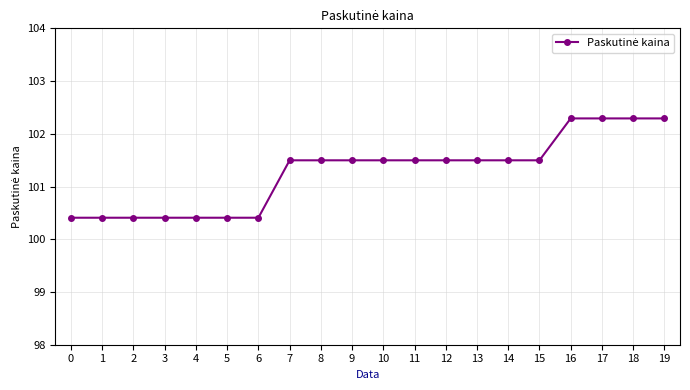

What is the change in value from 14 to 18?

+0.8